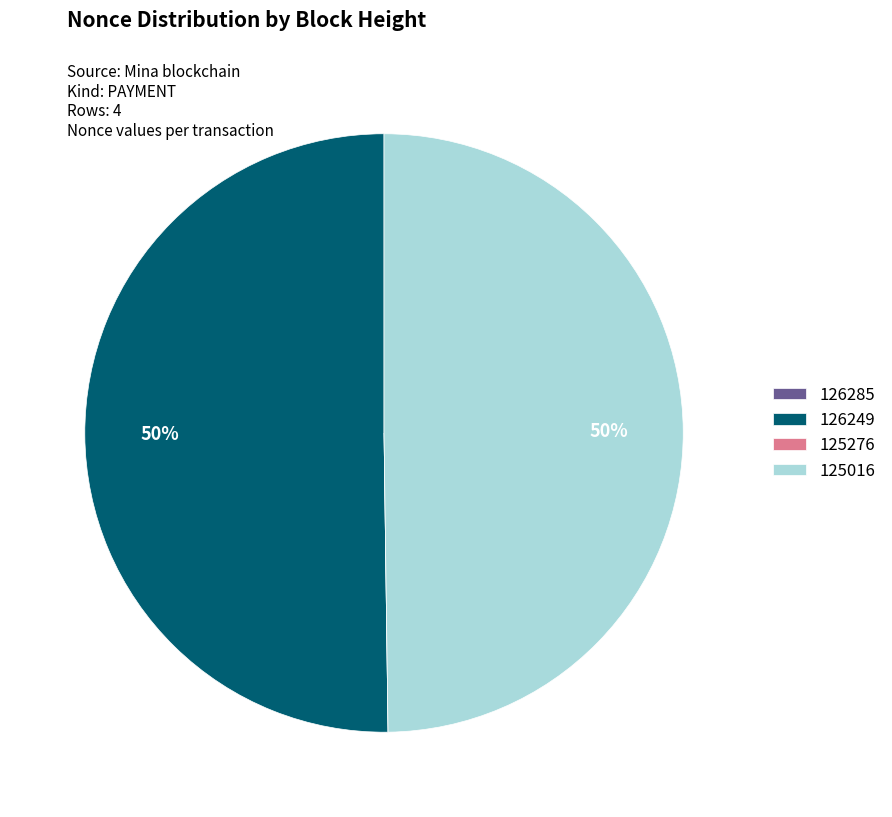

To the nearest percent, what is the average slice percentage?

25%